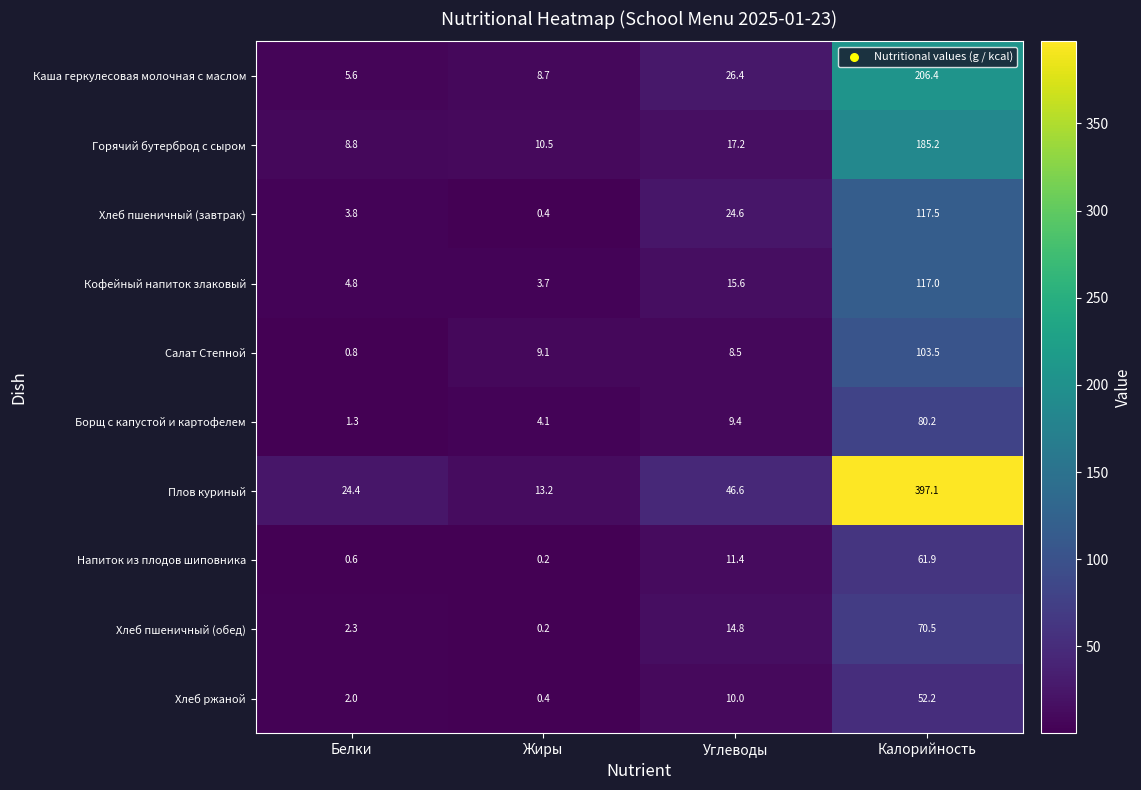

Where is Каша геркулесовая молочная с маслом nearest to the value 106?

Углеводы